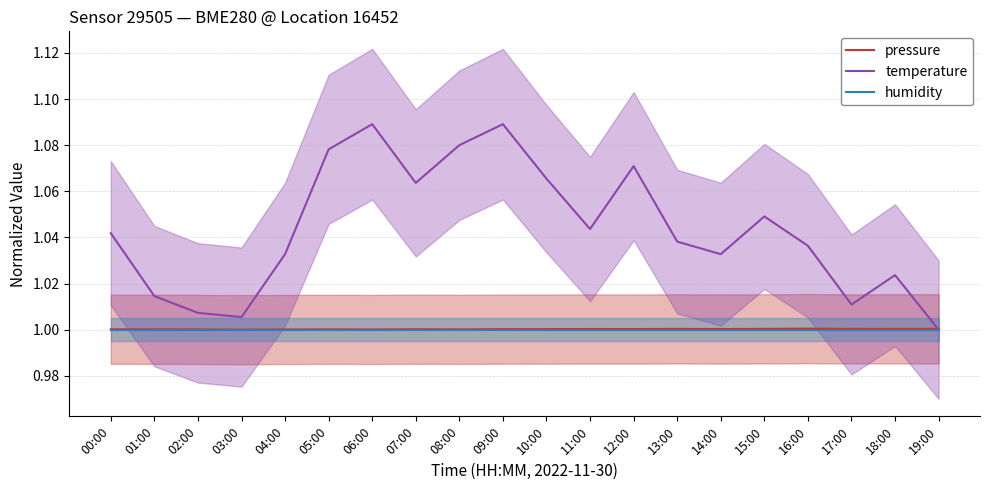

Which series has the largest total across all categories?

temperature